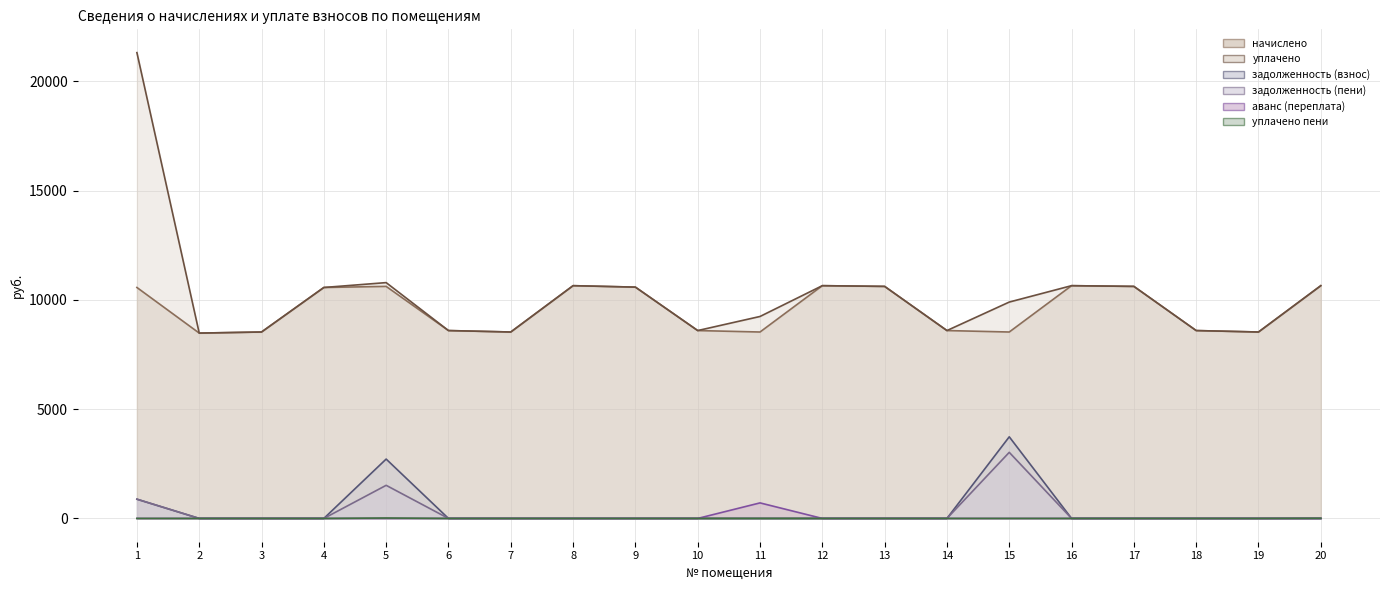

How many values in the аванс (переплата) series exceed 0?

1